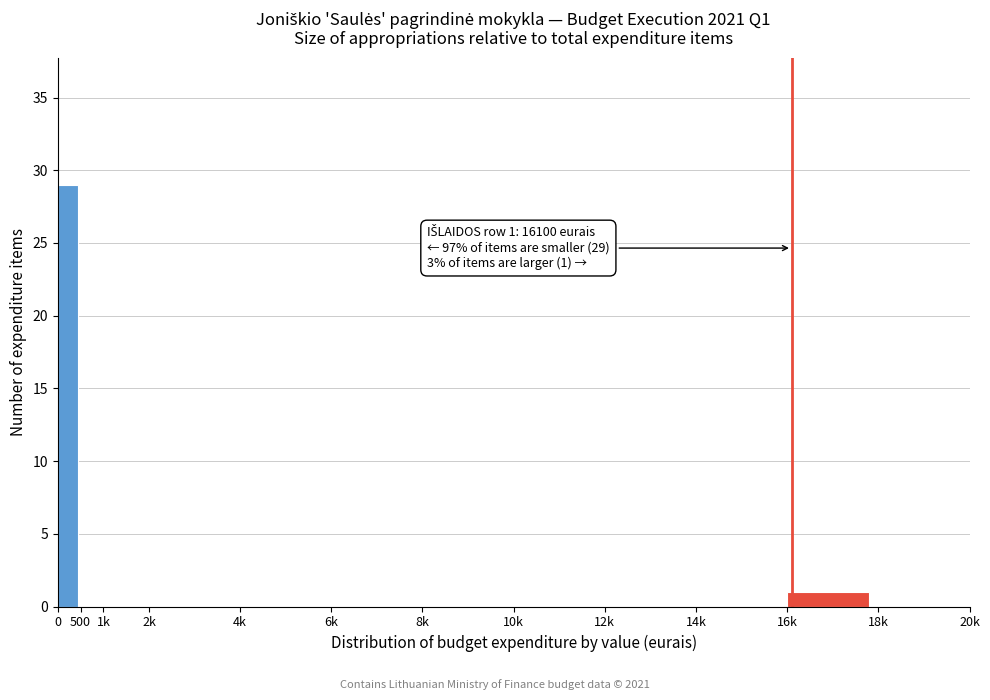

Reading left to right, extract all data points from this chart.

0=29	500=0	1k=0	2k=0	4k=0	6k=0	8k=0	10k=0	12k=0	14k=0	16k=1	18k=0